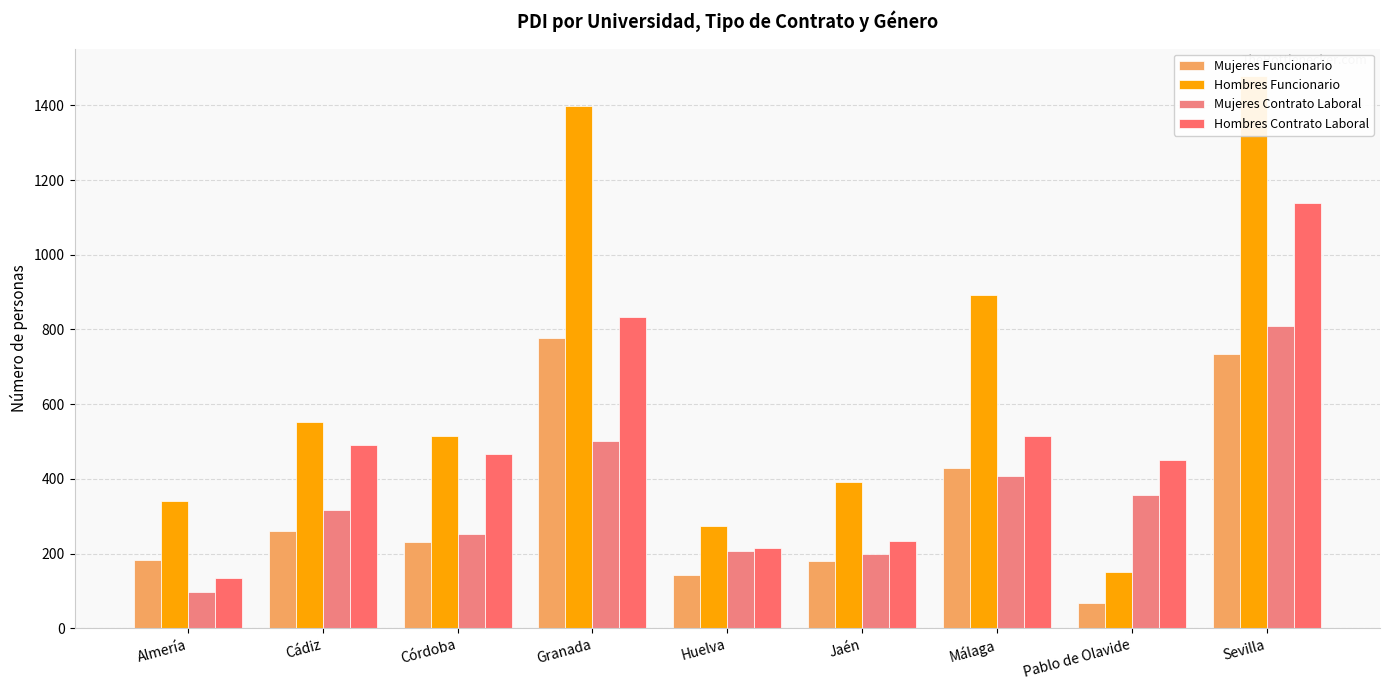

What is the sum of the Mujeres Funcionario values at Almería and Pablo de Olavide?

251